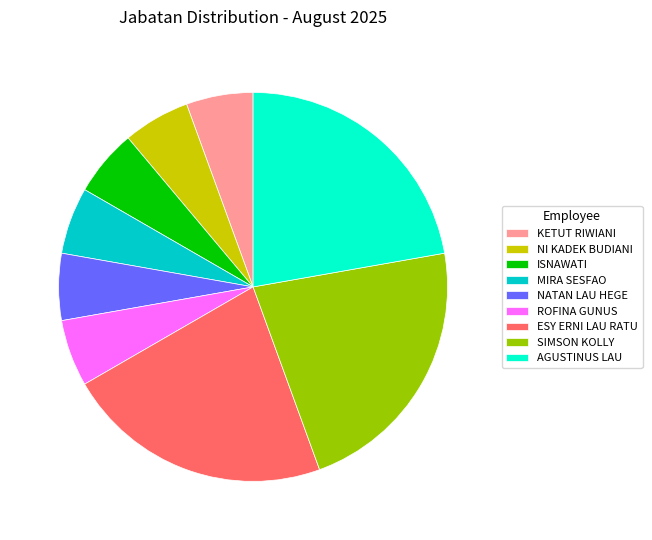

Is SIMSON KOLLY the majority of the pie?

No